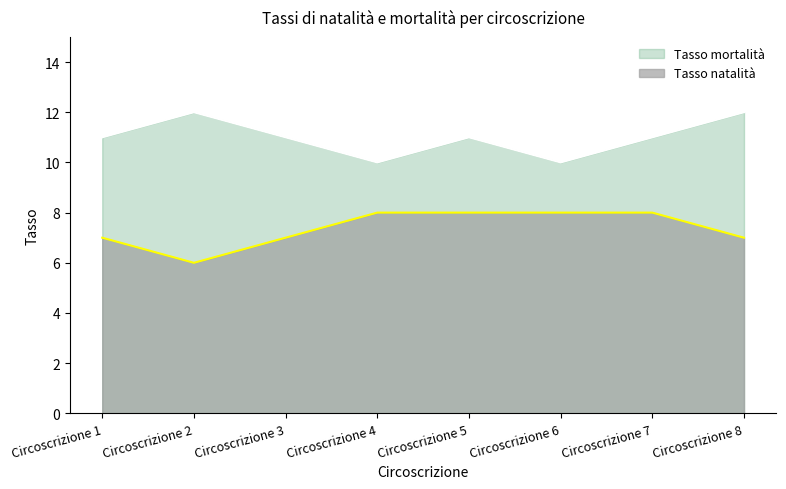

How many lines are shown in the chart?

2